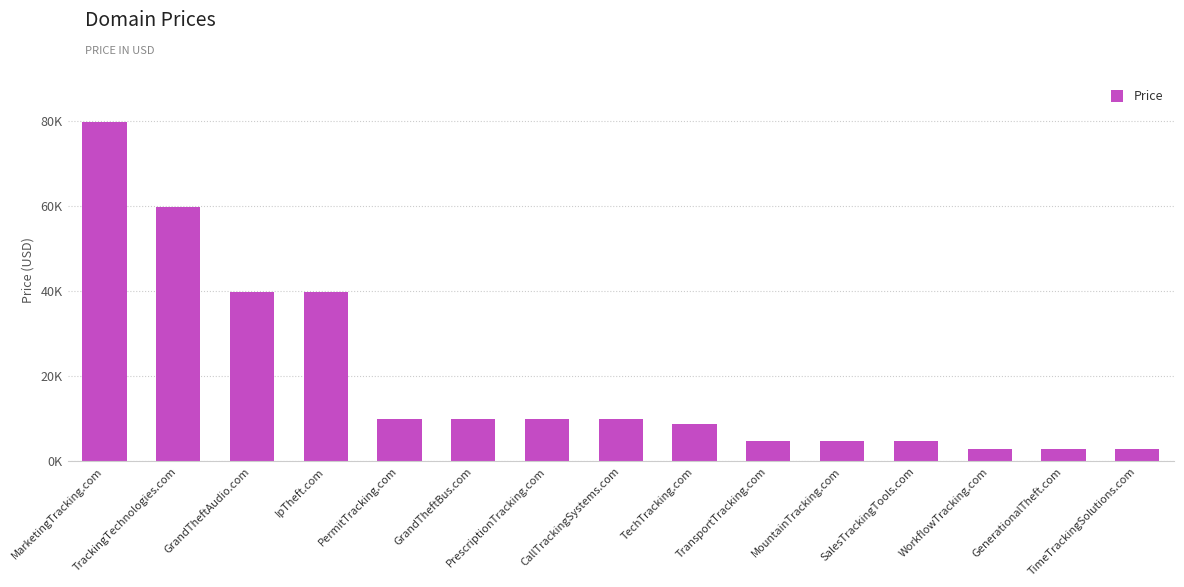

Does the chart contain any negative values?

No